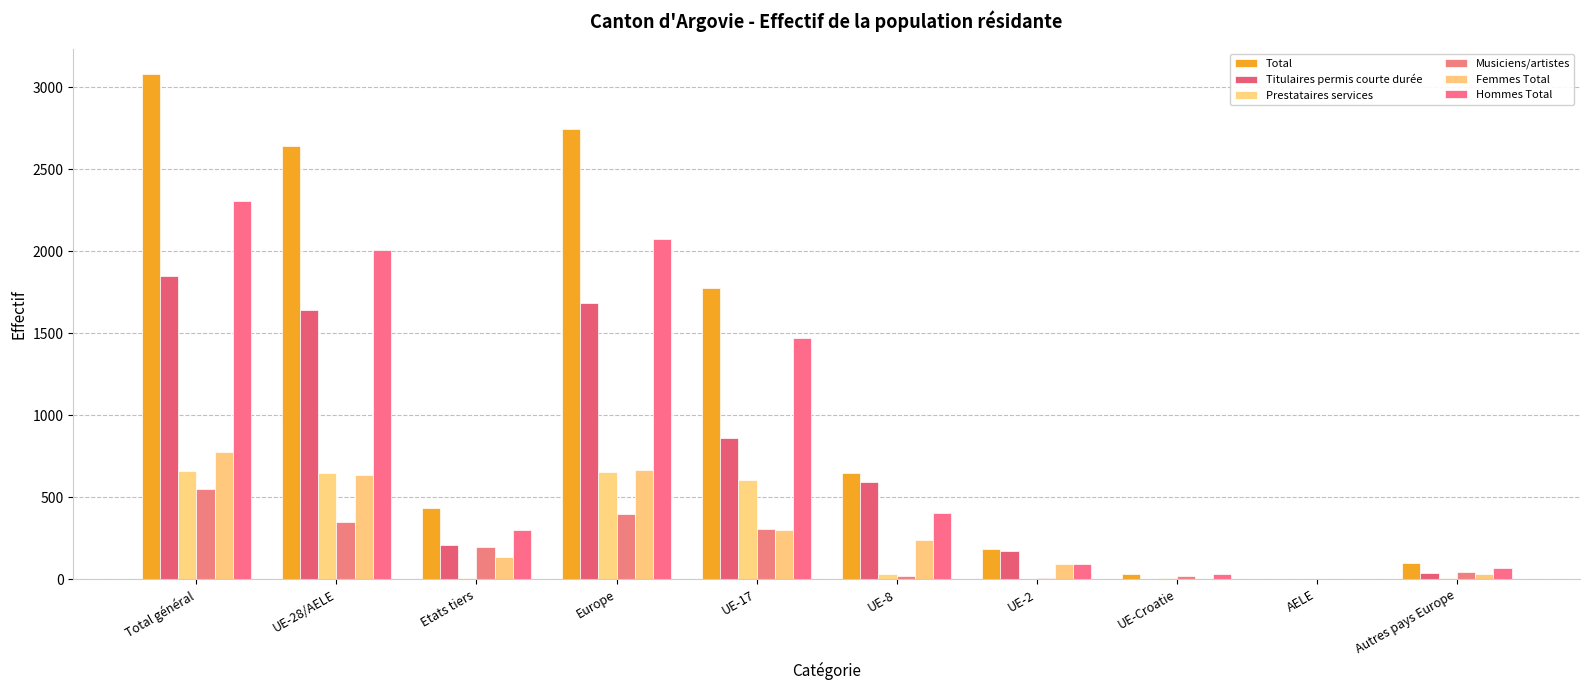

Is it true that Prestataires services equals 379 at UE-28/AELE?

False